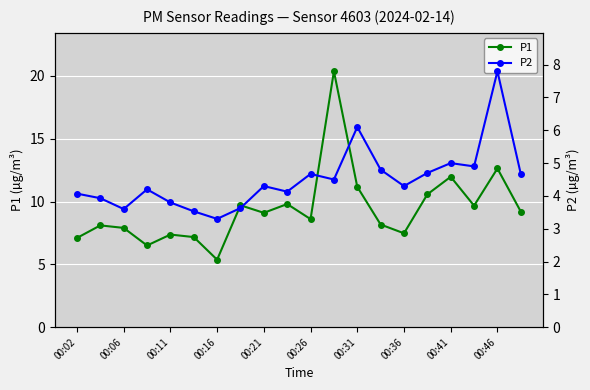

Which category has the lowest value in the P1 series?

00:16